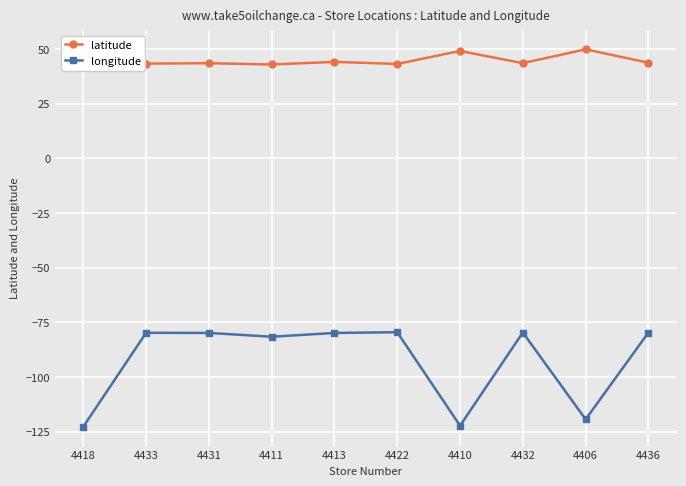

Is this an area chart (filled region under the line)?

No